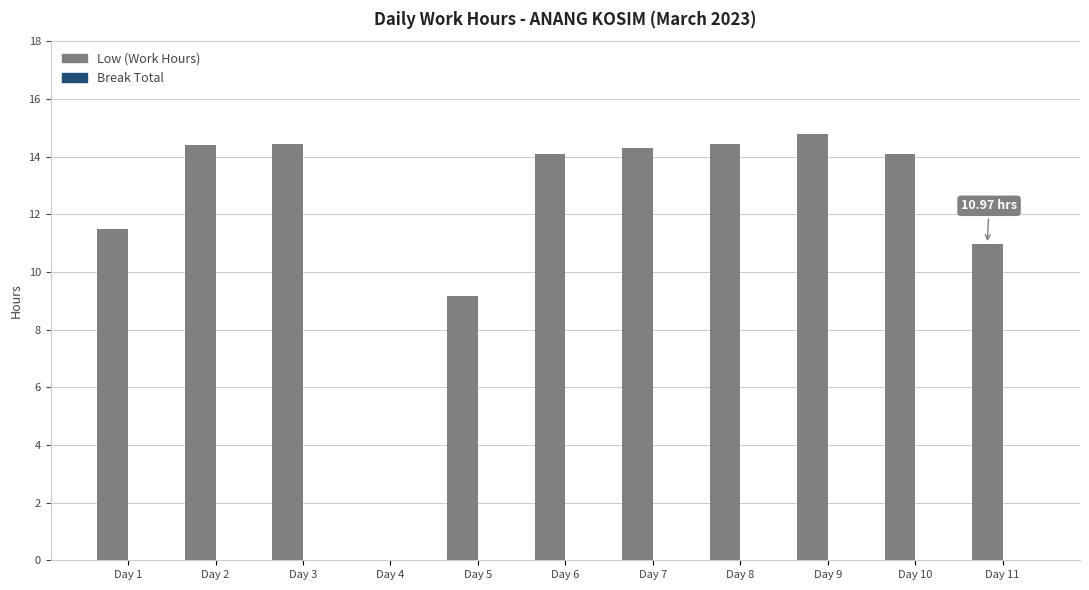

Between Day 1 and Day 10, which is larger?

Day 10